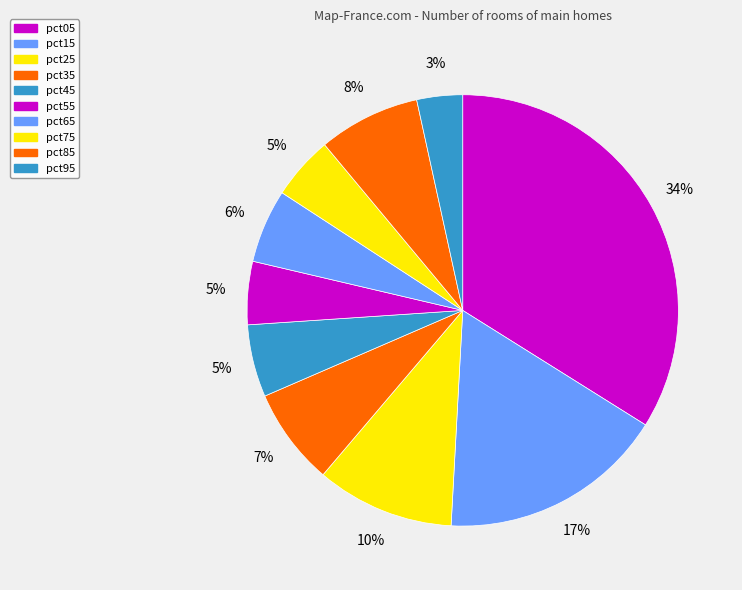

Rank the categories by value from highest to lowest.

pct05, pct15, pct25, pct85, pct35, pct65, pct45, pct75, pct55, pct95